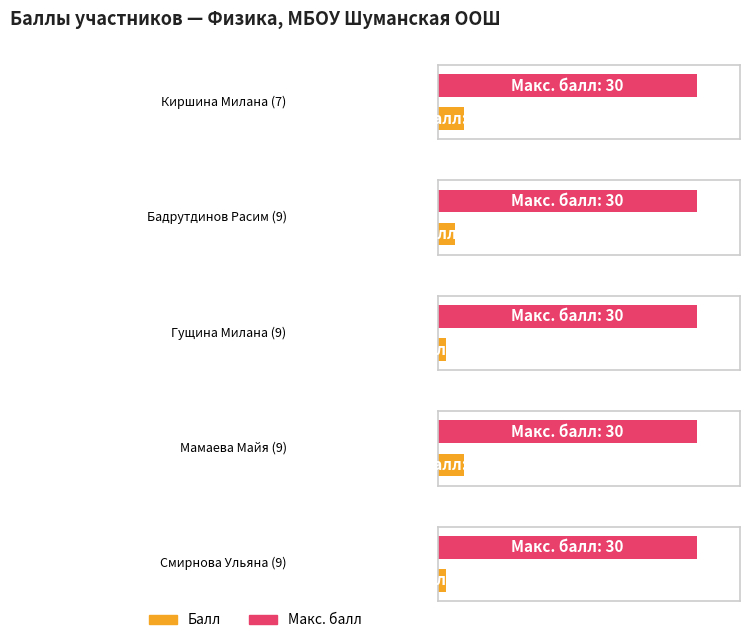

List the series in order of their overall mean, lowest first.

Балл, Макс. балл